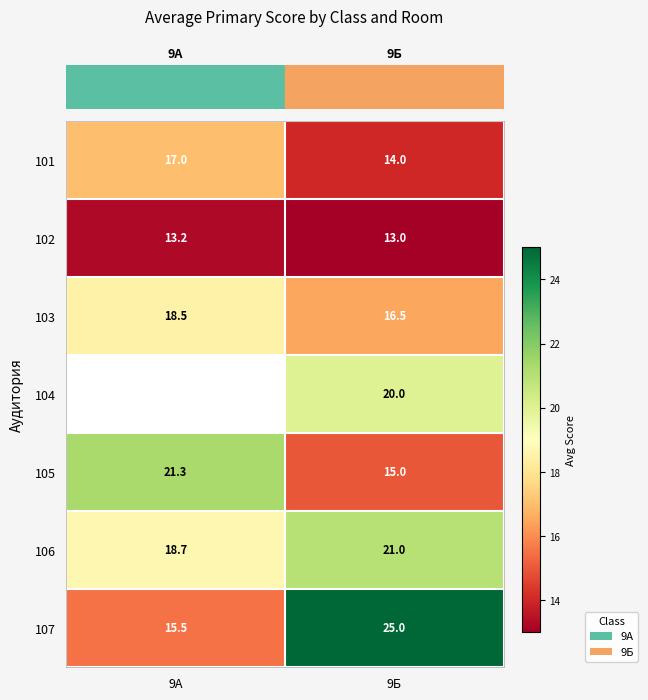

The 104 series shows 20.0 at 9Б. True or false?

True